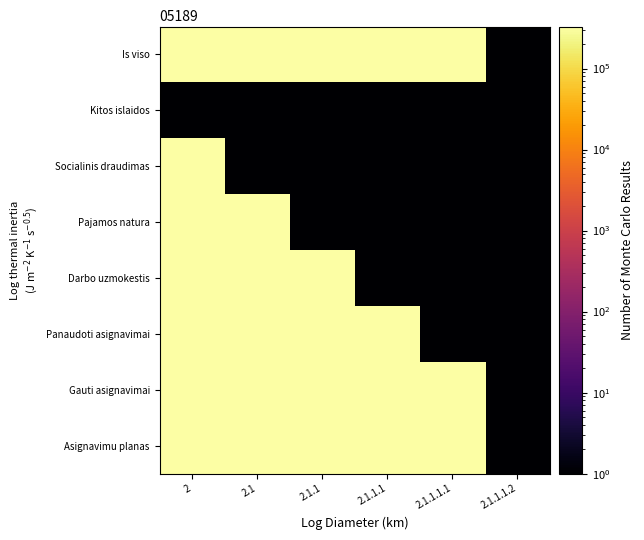

At which category is the sum across all series the highest?

2